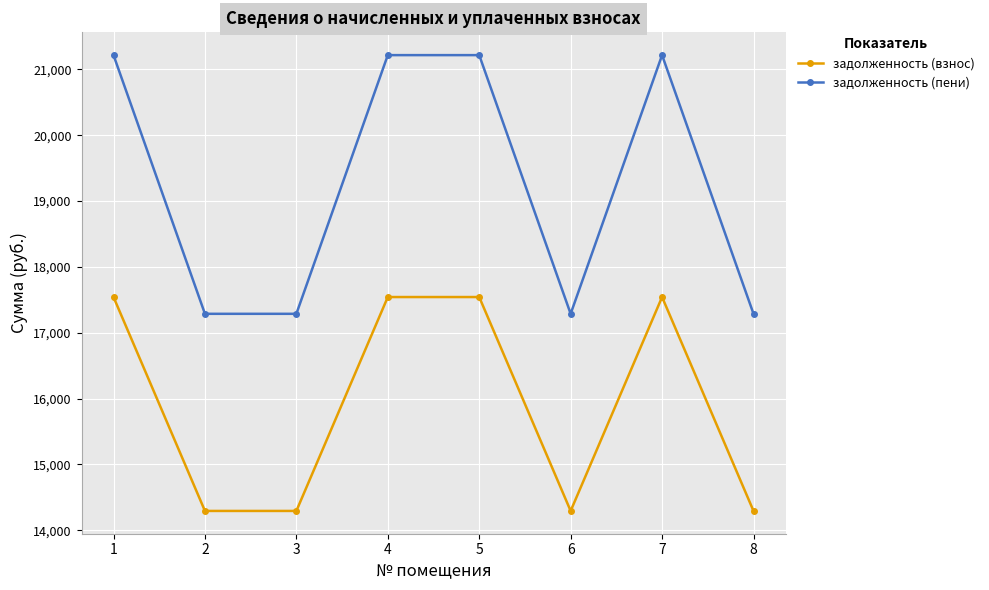

What are all the series names shown in the legend?

задолженность (взнос), задолженность (пени)